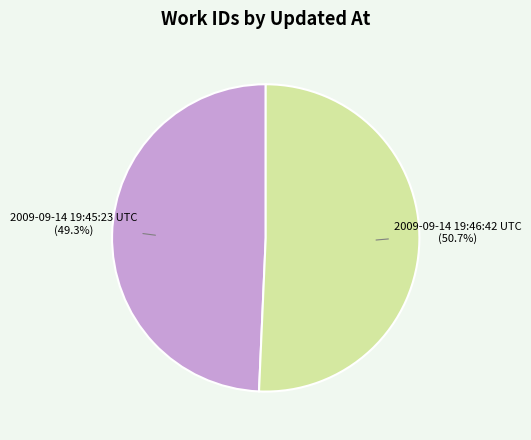

Is there a majority slice in this chart?

Yes